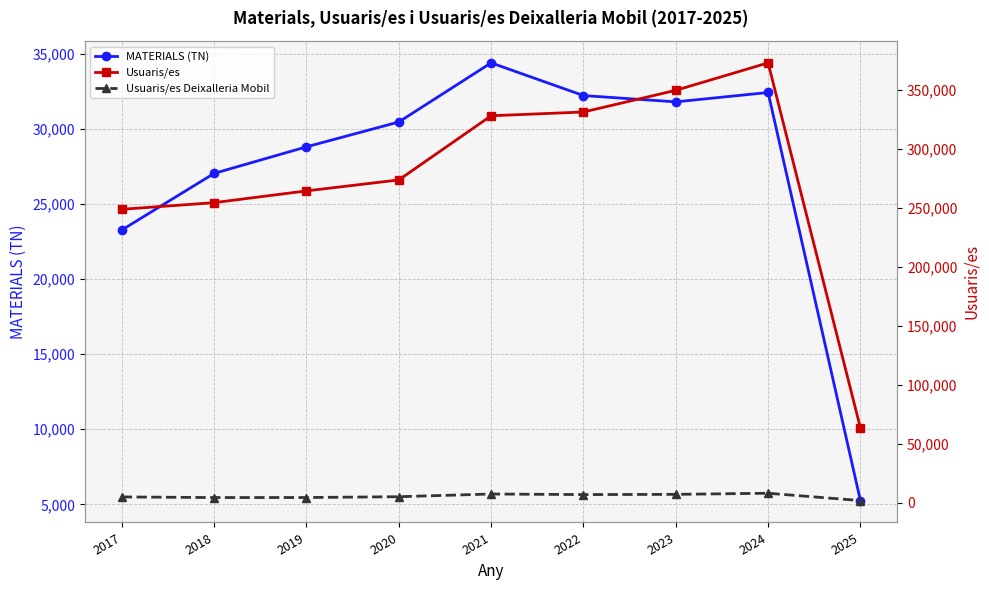

What is the sum of the Usuaris/es values at 2022 and 2017?

580160.0